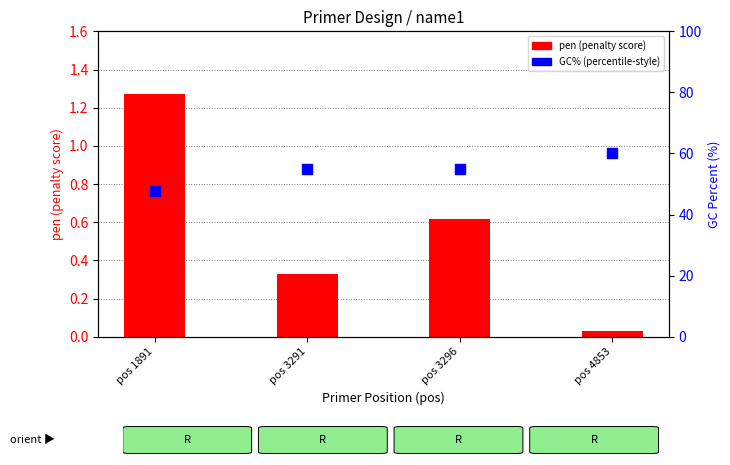

What is the total value across all series at pos 1891?

48.9